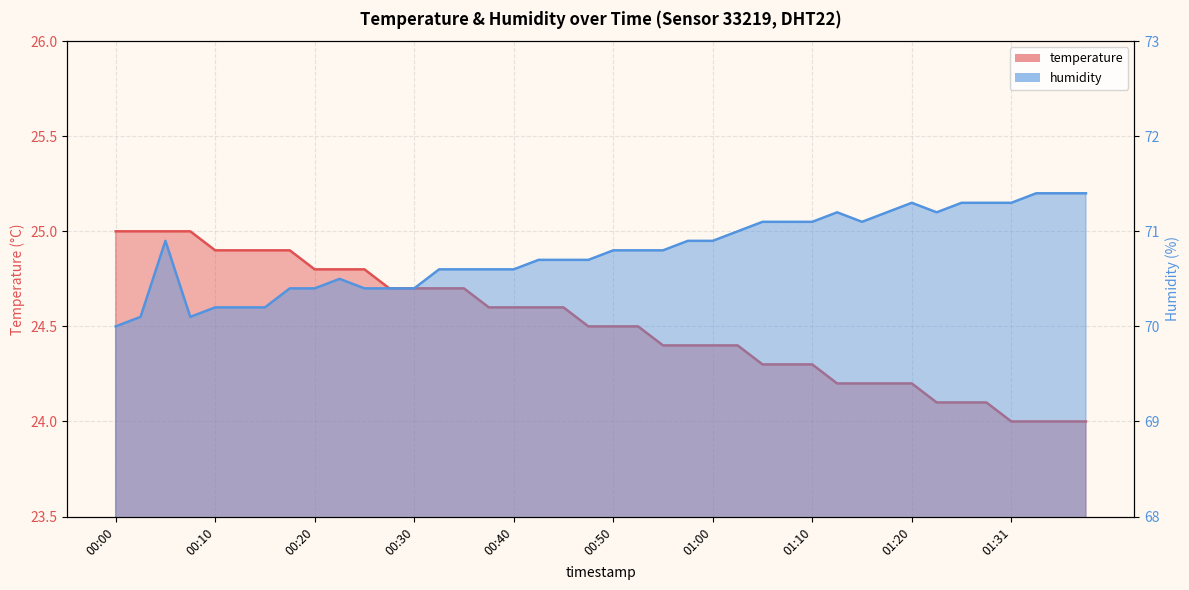

Is the value of humidity at 01:12 greater than the value of temperature at 00:15?

Yes